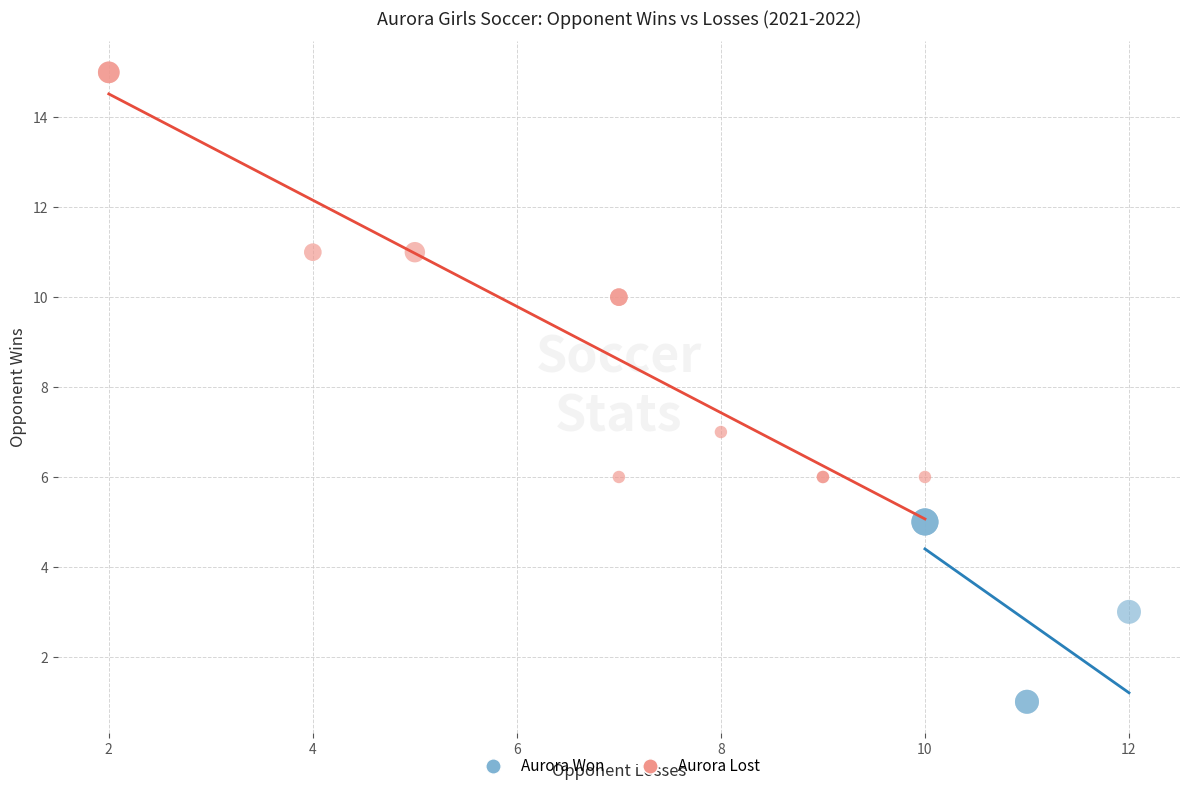

Which series contains the highest Y value?

Aurora Lost